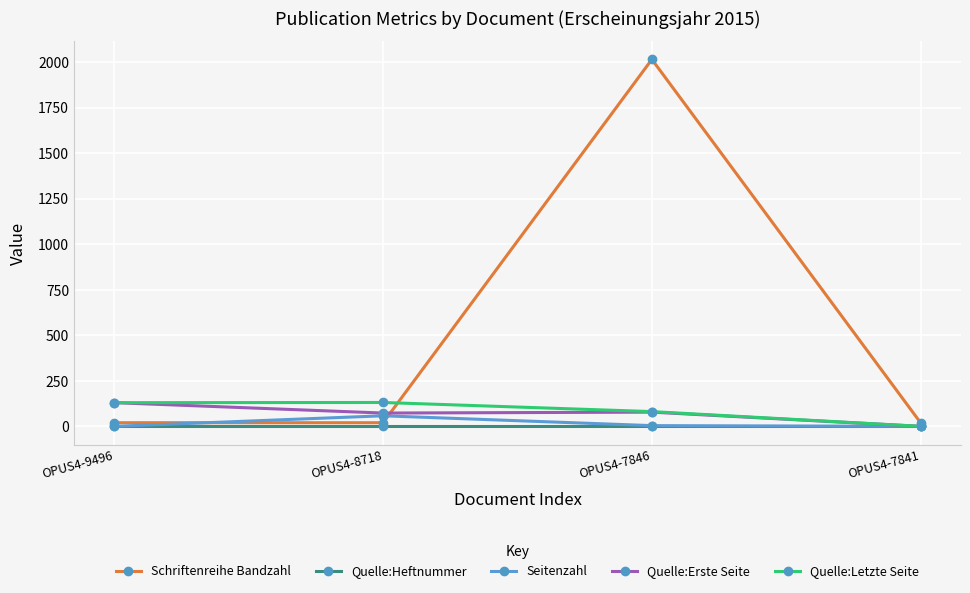

The value of Quelle:Heftnummer at OPUS4-7846 is 2. True or false?

True